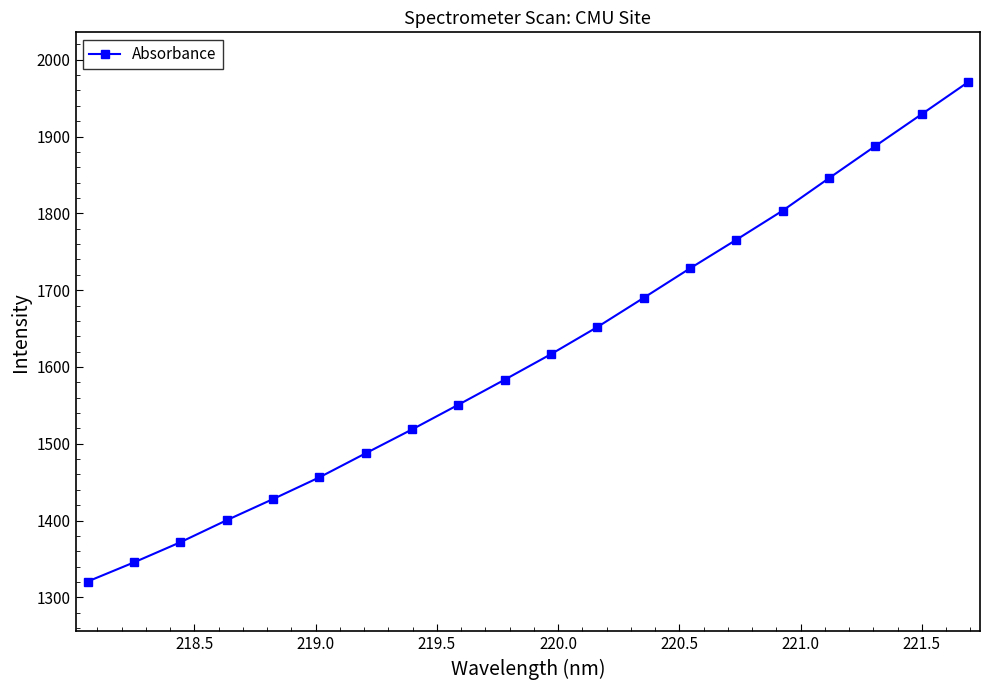

What is the value of the 3rd point from the left?

1371.8